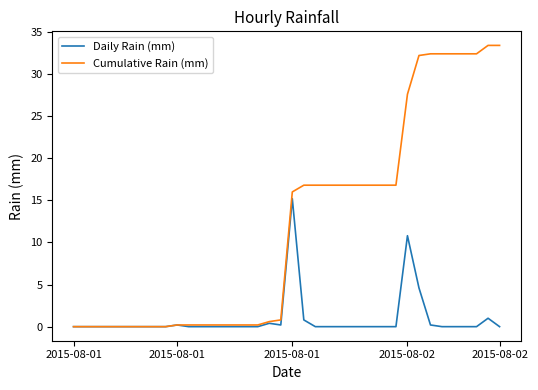

Which series has the widest spread of values?

Cumulative Rain (mm)